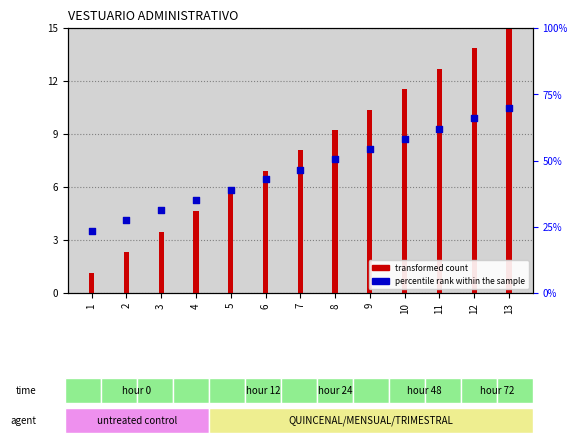

Which has a higher value, 10 or 7?

10